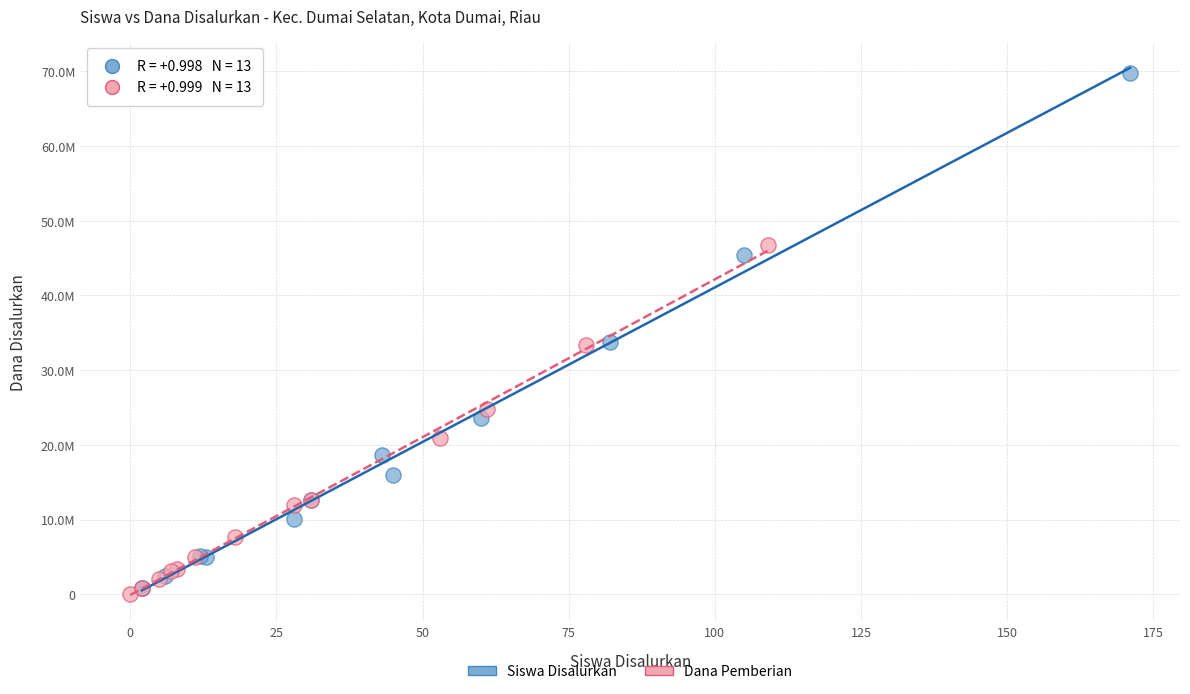

Which series has the largest Y range (max minus min)?

Siswa Disalurkan